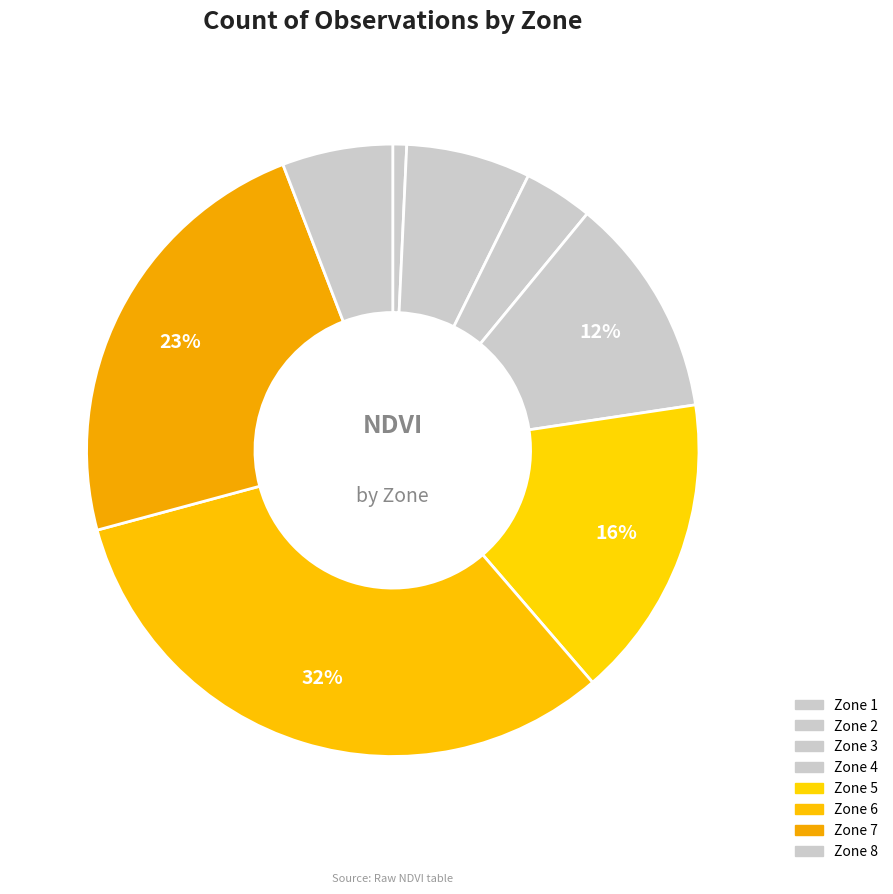

Count the number of slices in the pie.

8